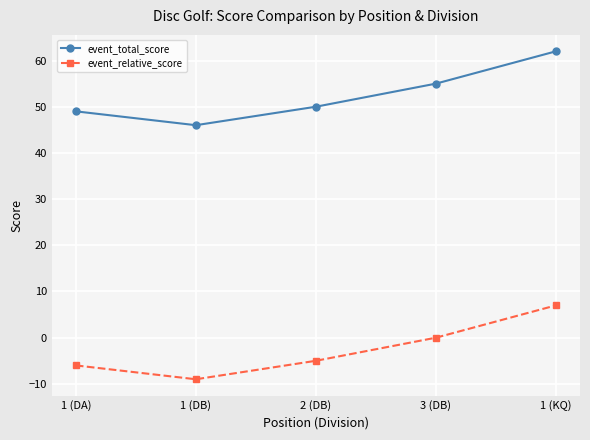

Count the number of categories in the chart.

5